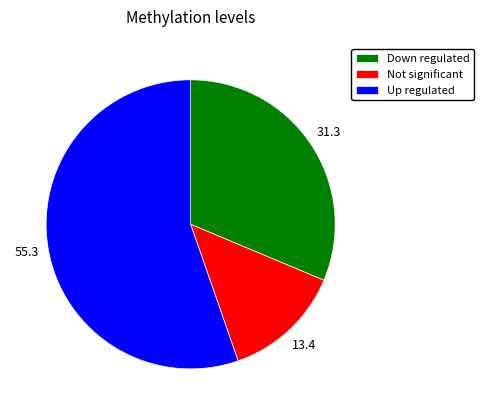

How many slices are in this pie chart?

3